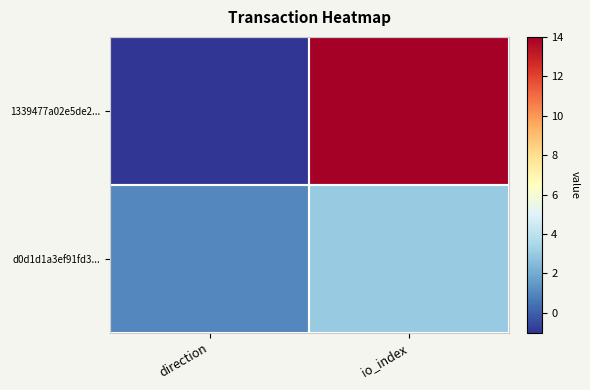

List the series in order of their overall mean, lowest first.

d0d1d1a3ef91fd3..., 1339477a02e5de2...